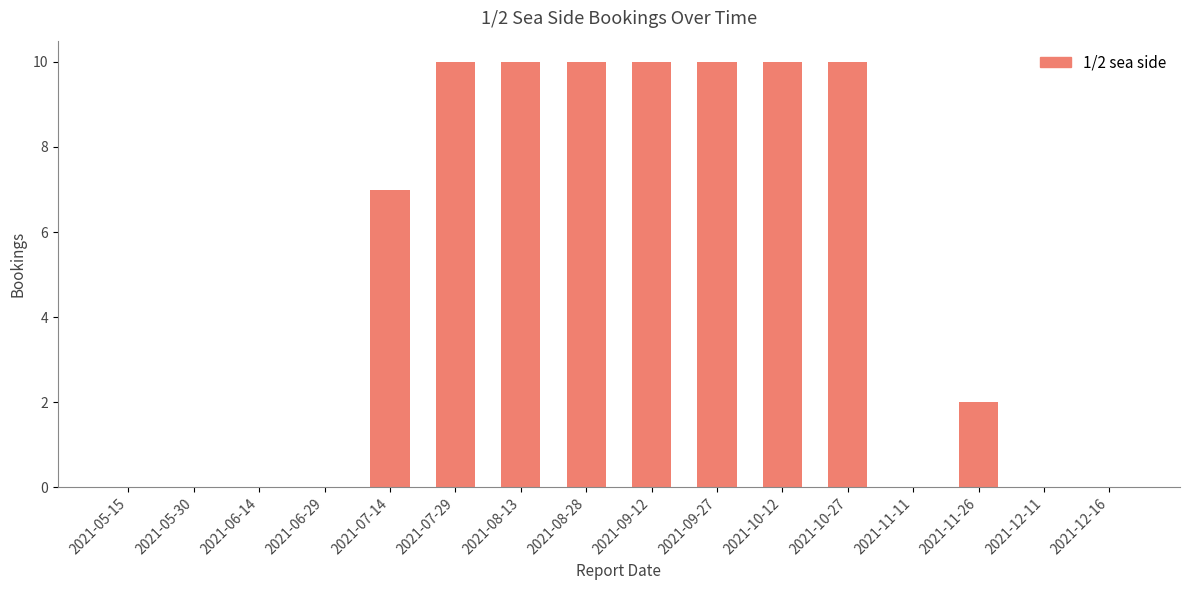

Is it true that the value at 2021-11-26 is 3?

False